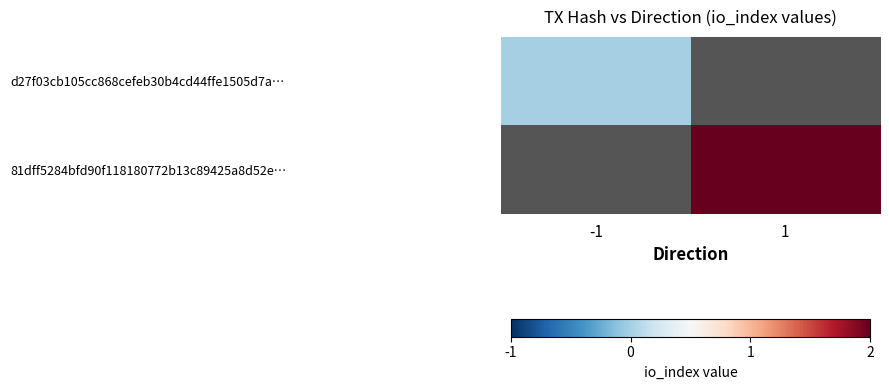

Which category has the lowest value across all series?

-1